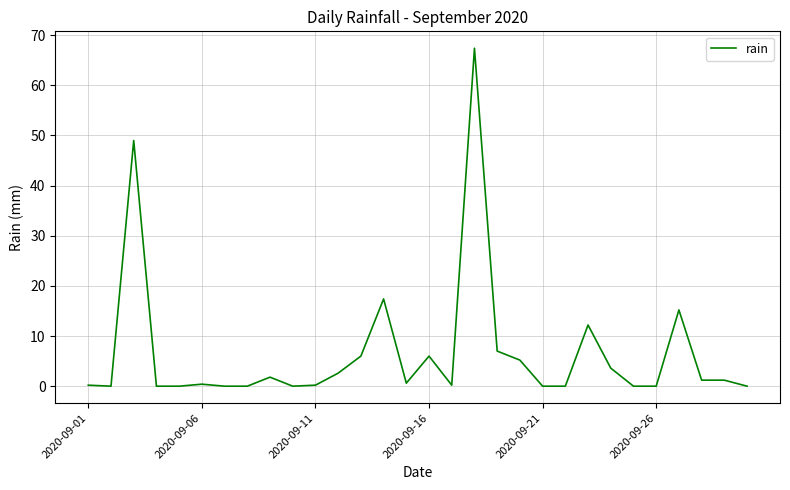

What is the difference between the maximum and minimum values?

67.4